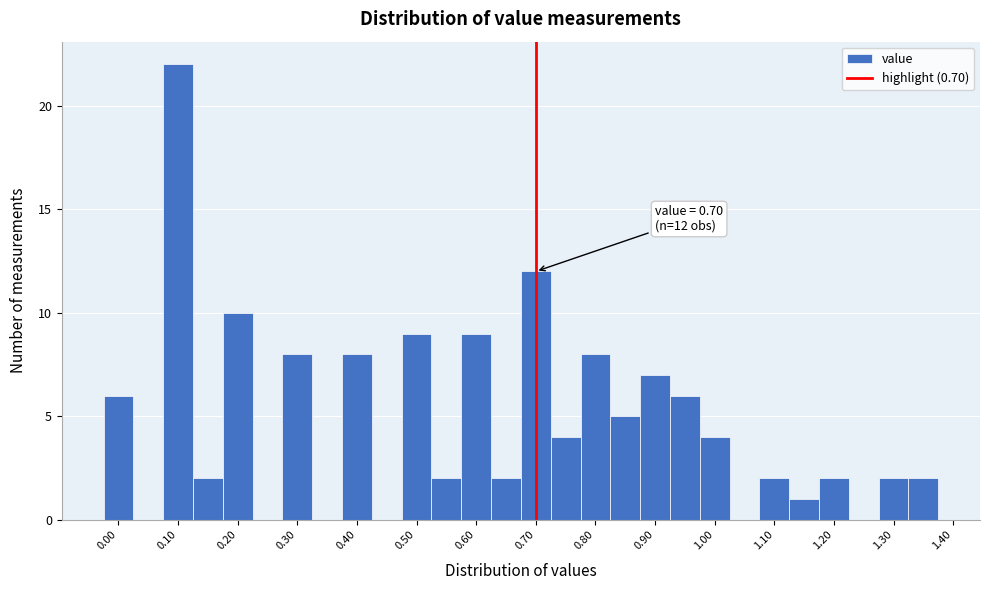

Over which range of the x-axis is the bar tallest?

0.075 to 0.125